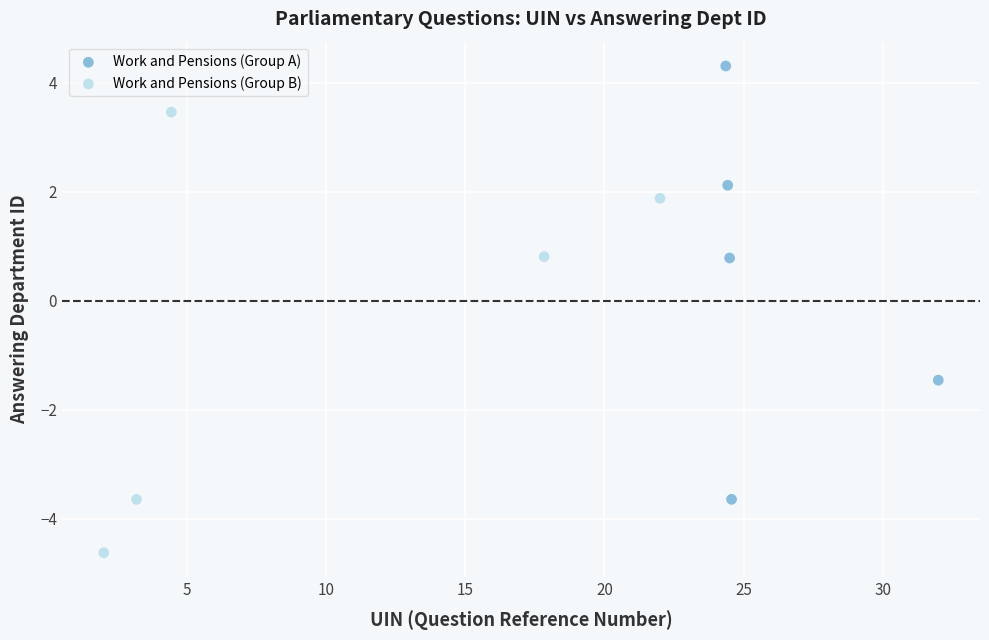

Which series reaches the minimum Y coordinate?

Work and Pensions (Group B)